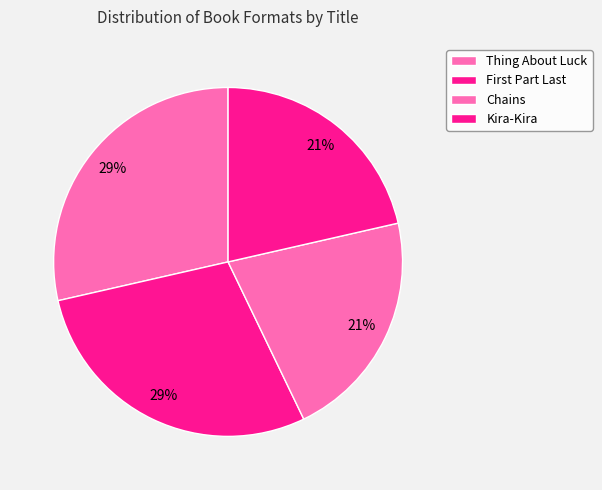

Which slice is the largest?

Thing About Luck